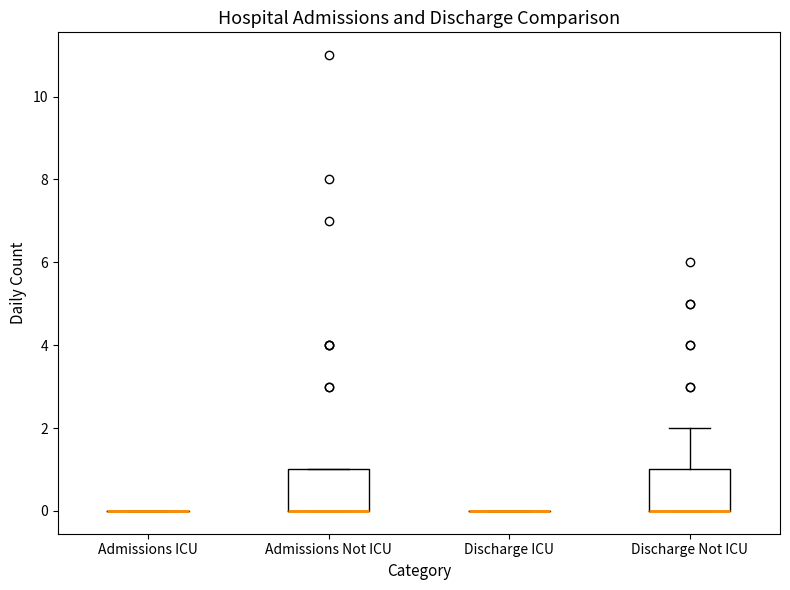

Reading left to right, transcribe this box plot: for each box, give where its median line is, the range the box spans, and where its two whiskers end, as read against the y-axis. The values are not printed on the chart, so give them approximately, as read against the axis.

Admissions ICU: box collapsed to a line at 0, whiskers 0 to 0
Admissions Not ICU: median 0 (drawn on the box's lower edge), box 0 to 1, whiskers 0 to 1
Discharge ICU: box collapsed to a line at 0, whiskers 0 to 0
Discharge Not ICU: median 0 (drawn on the box's lower edge), box 0 to 1, whiskers 0 to 2